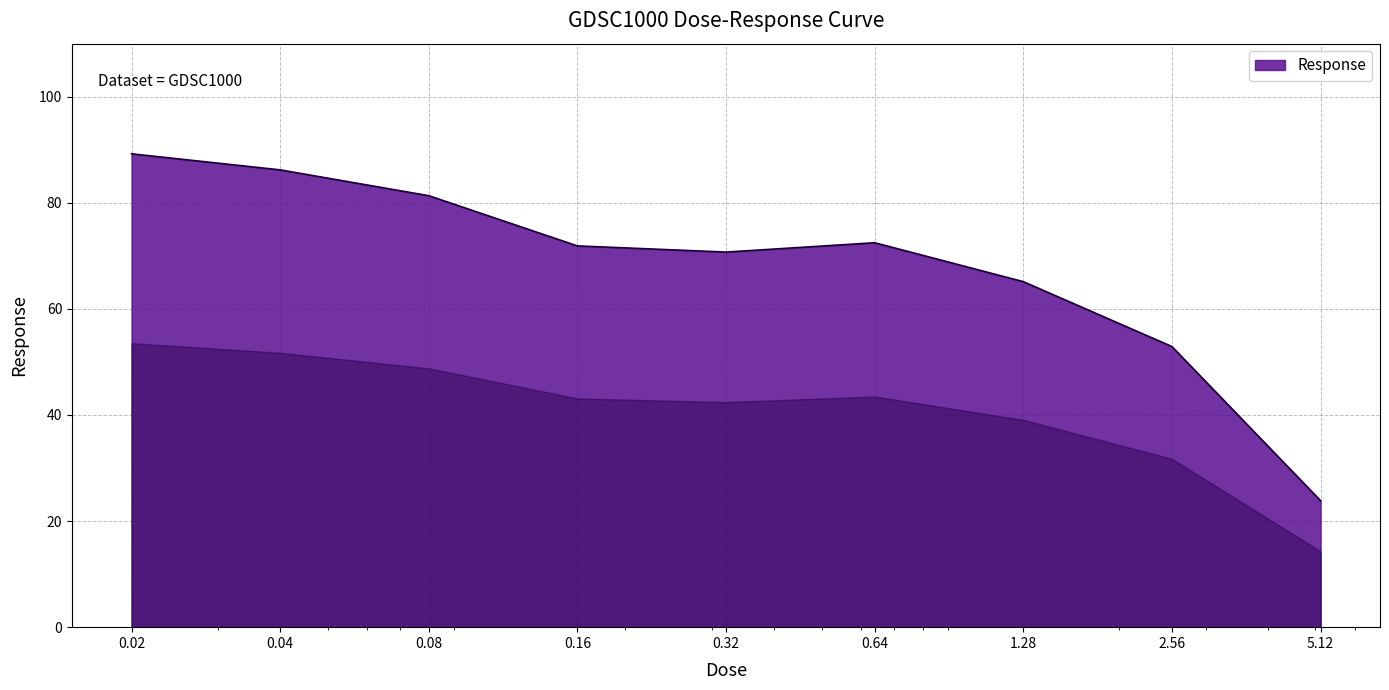

What is the minimum value shown in the chart?

23.8